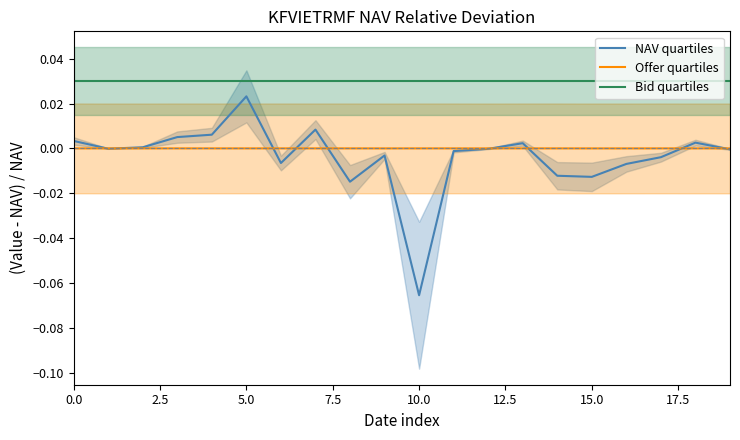

List the series in order of their peak value, lowest first.

Offer quartiles, NAV quartiles, Bid quartiles